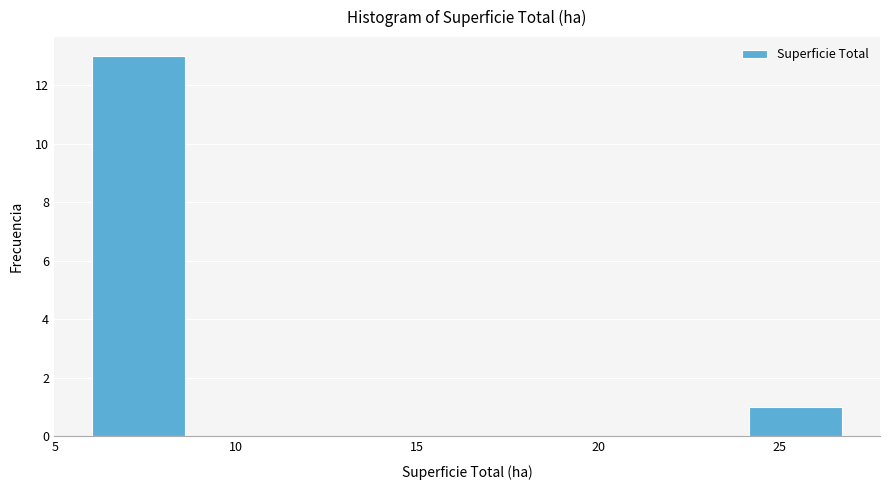

How tall is the bar that spans 6.0 to 8.5 on the x-axis? Neither the bar edges nor the heights are printed on the chart, so give them approximately, as read against the axes.

13